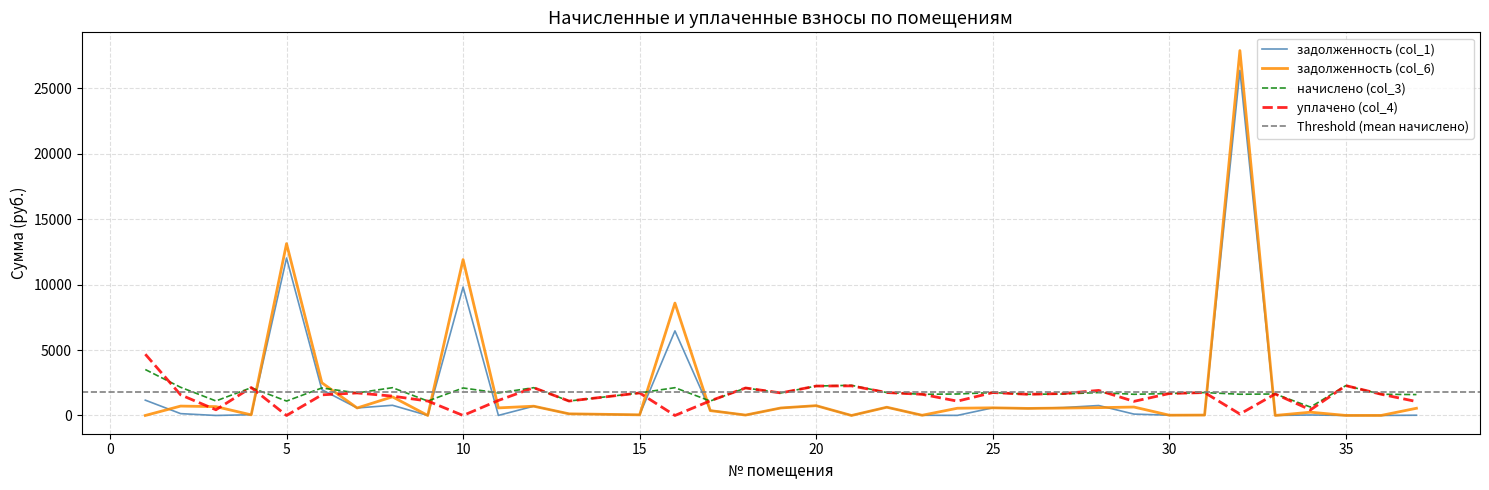

How many data points does each series have?

36